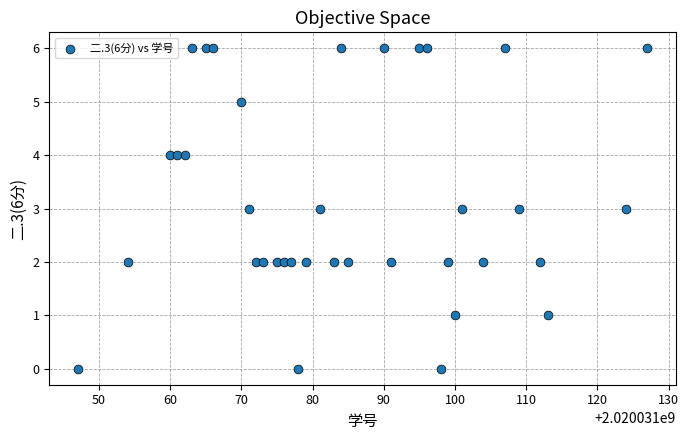

What is the range of Y values (max minus min)?

6